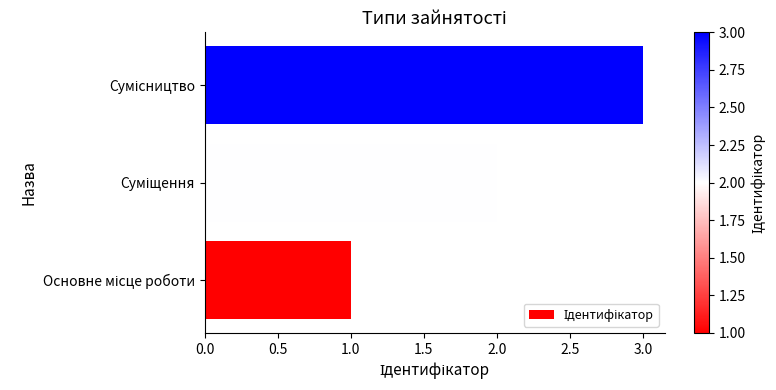

What is the smallest value displayed?

1